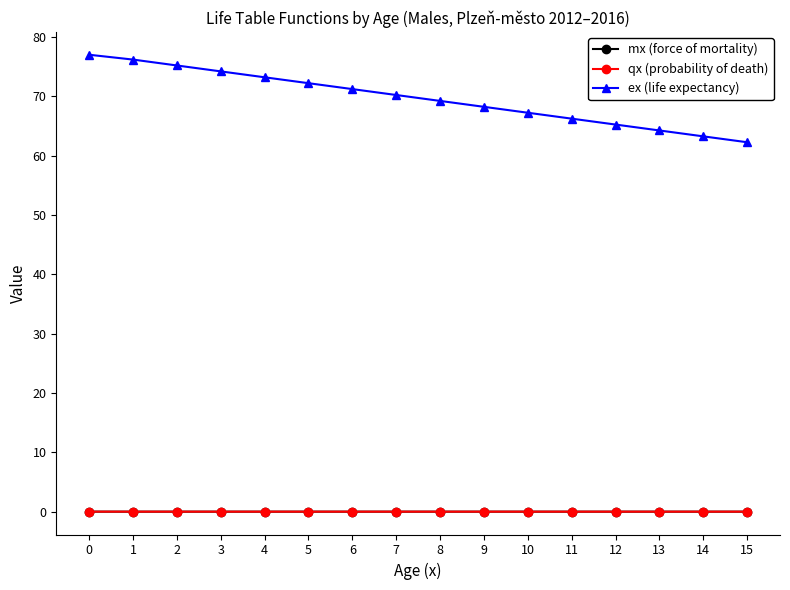

Which series has the largest range (max minus min)?

ex (life expectancy)